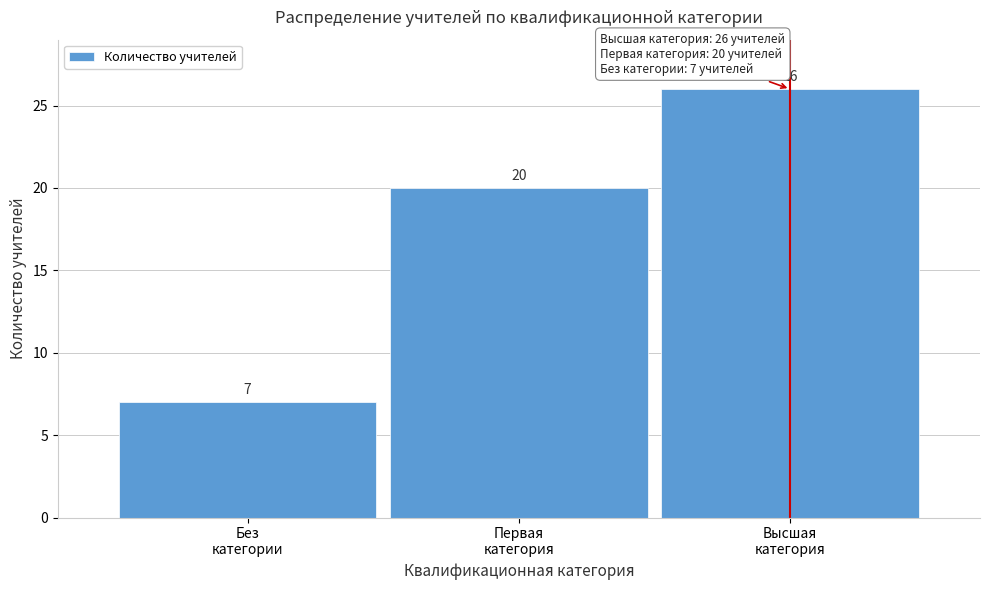

Reading left to right, list all the values displayed in this chart.

7	20	26